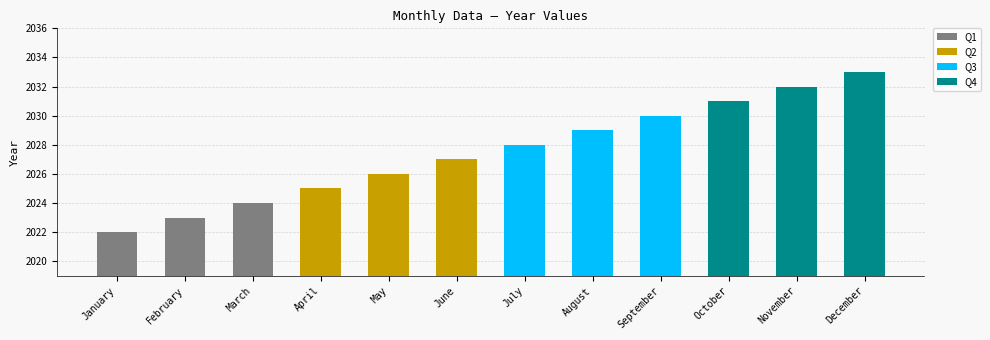

Reading right to left, what are all the values shown in this chart?

2033	2032	2031	2030	2029	2028	2027	2026	2025	2024	2023	2022